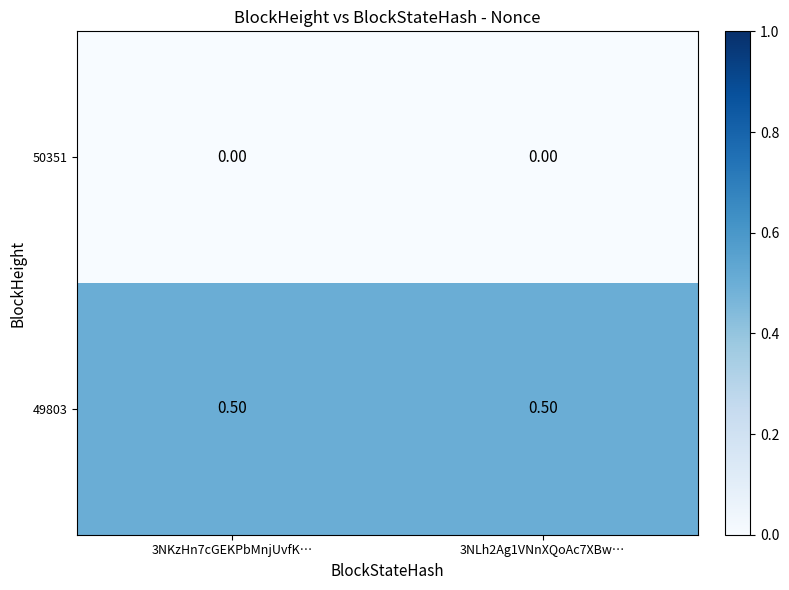

What is the sum of the 49803 values at 3NLh2Ag1VNnXQoAc7XBw… and 3NKzHn7cGEKPbMnjUvfK…?

1.0